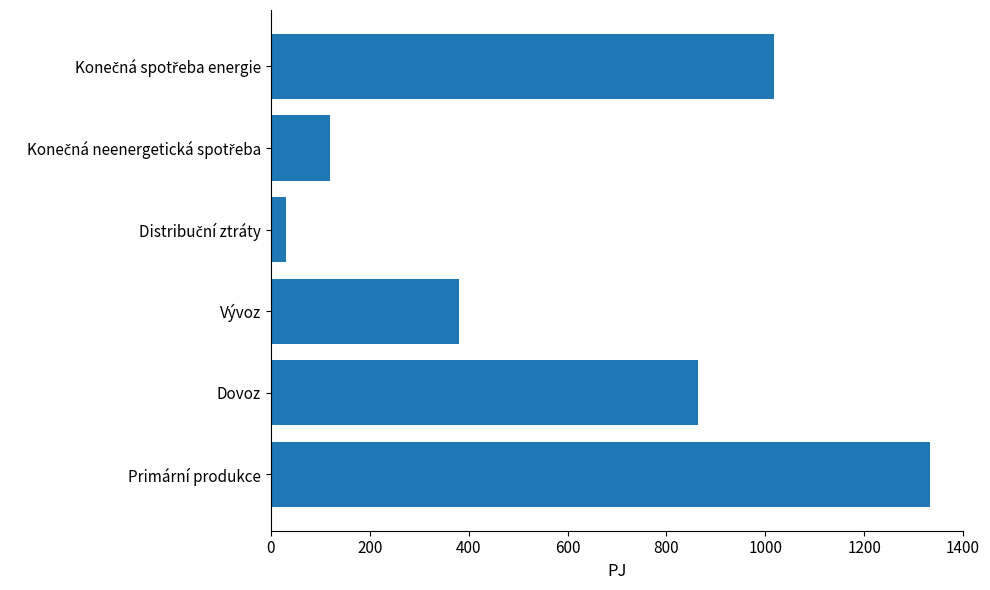

At which label is the value closest to 682?

Dovoz